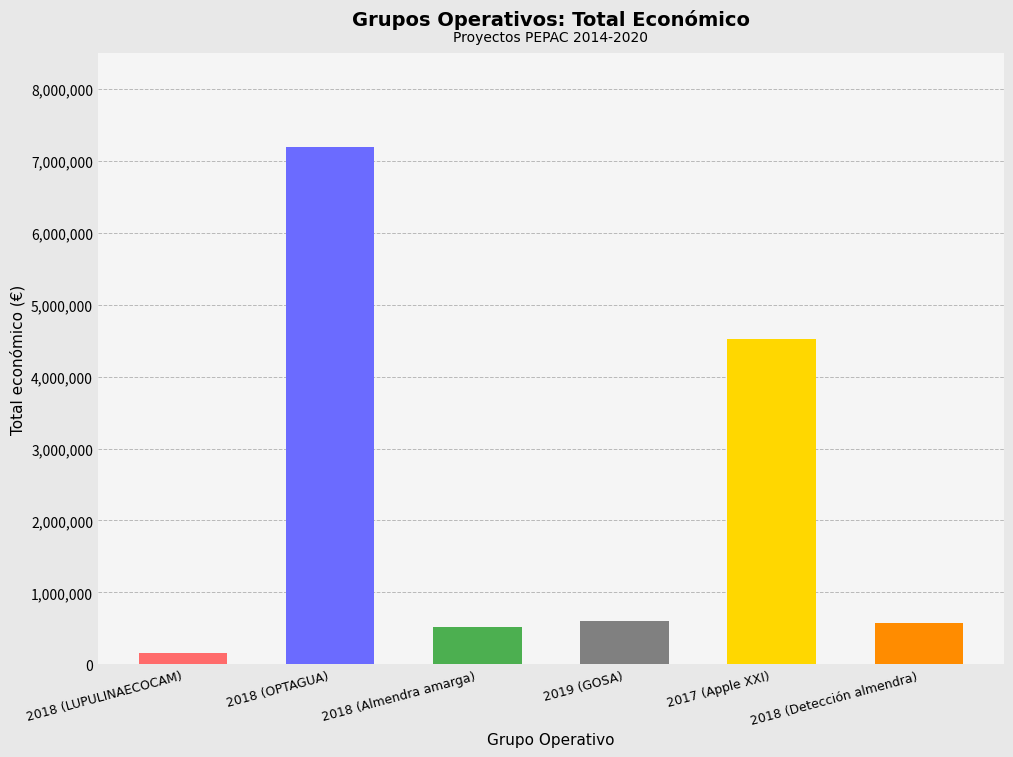

What position from the left is 2017 (Apple XXI)?

5